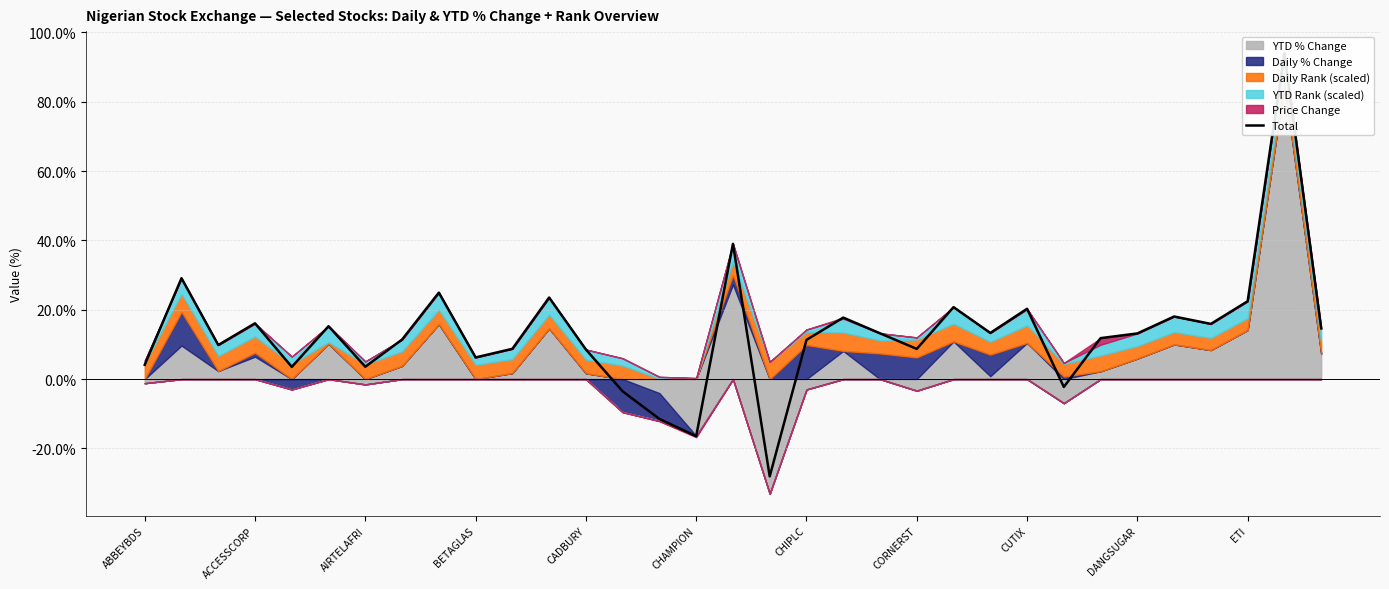

What is the difference between the maximum and minimum values?

122.0